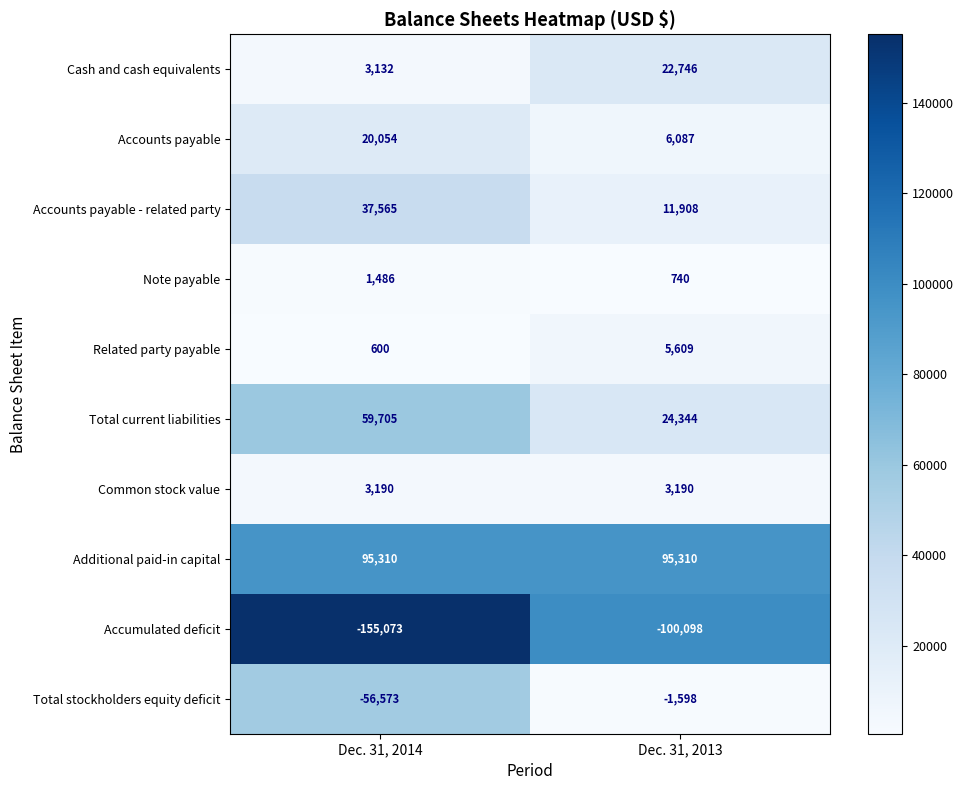

Which category has the lowest value in the Total current liabilities series?

Dec. 31, 2013